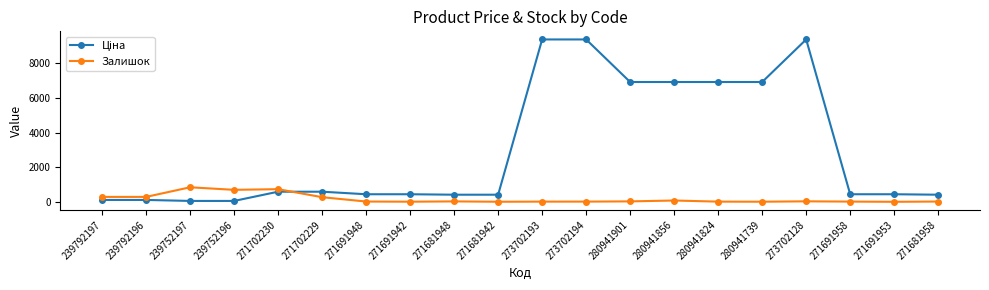

At how many categories does at least one series exceed 1544?

7